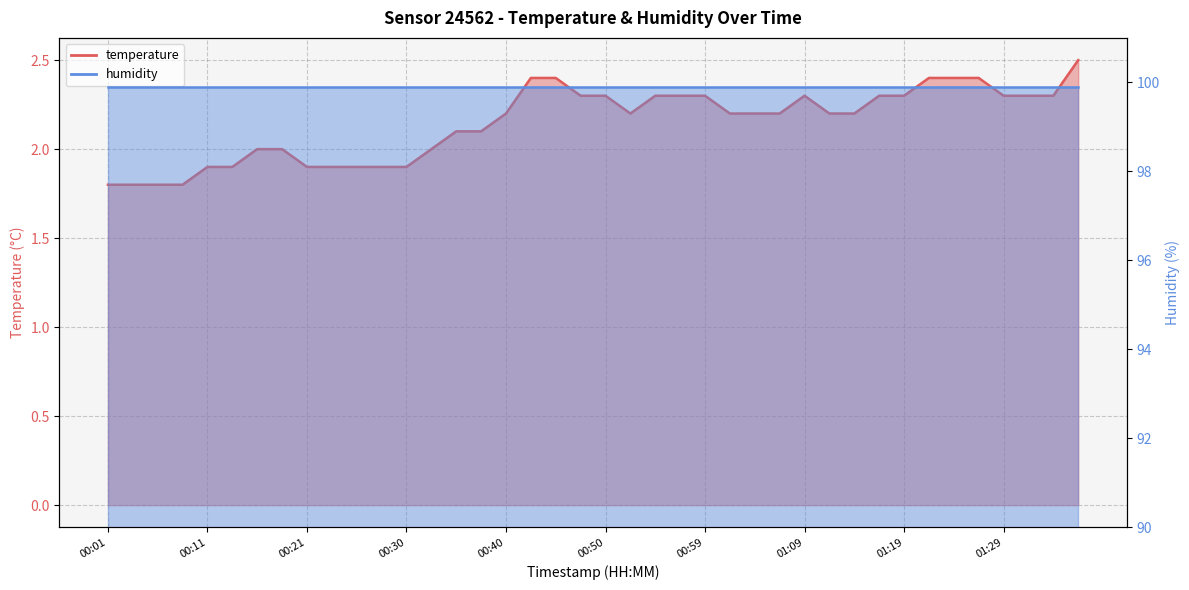

List the labels in order of value, smallest first.

00:01, 00:03, 00:06, 00:08, 00:11, 00:13, 00:21, 00:23, 00:25, 00:28, 00:30, 00:16, 00:18, 00:33, 00:35, 00:38, 00:40, 00:52, 01:02, 01:04, 01:07, 01:12, 01:14, 00:47, 00:50, 00:55, 00:57, 00:59, 01:09, 01:17, 01:19, 01:29, 01:31, 01:34, 00:42, 00:45, 01:21, 01:24, 01:26, 01:36